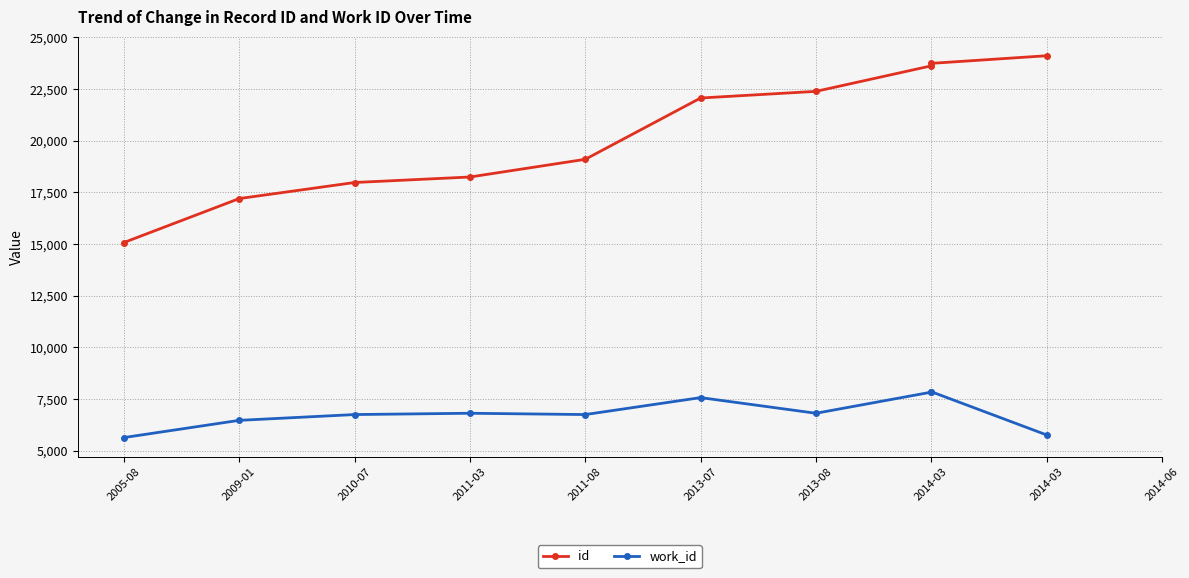

How many series are shown in this chart?

2